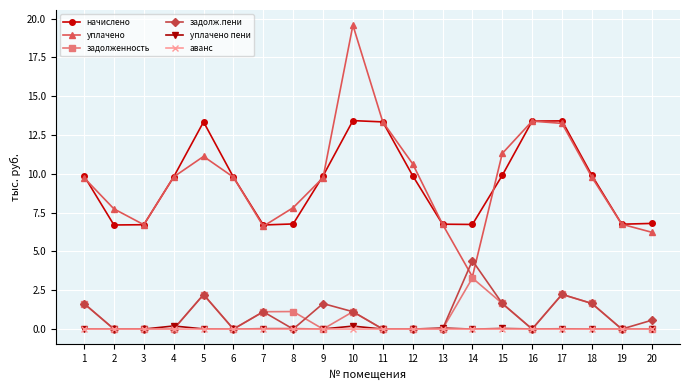

True or false: уплачено пени has more than 1 interior local peaks.

True